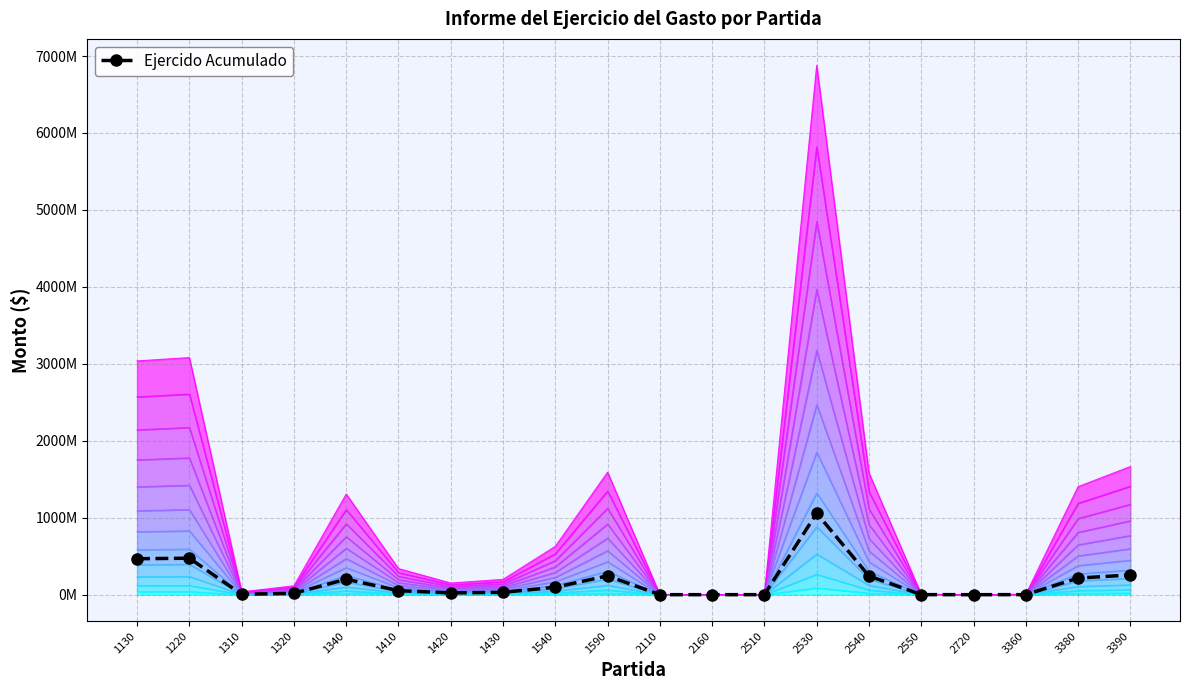

What is the maximum value shown in the chart?

1058238214.7